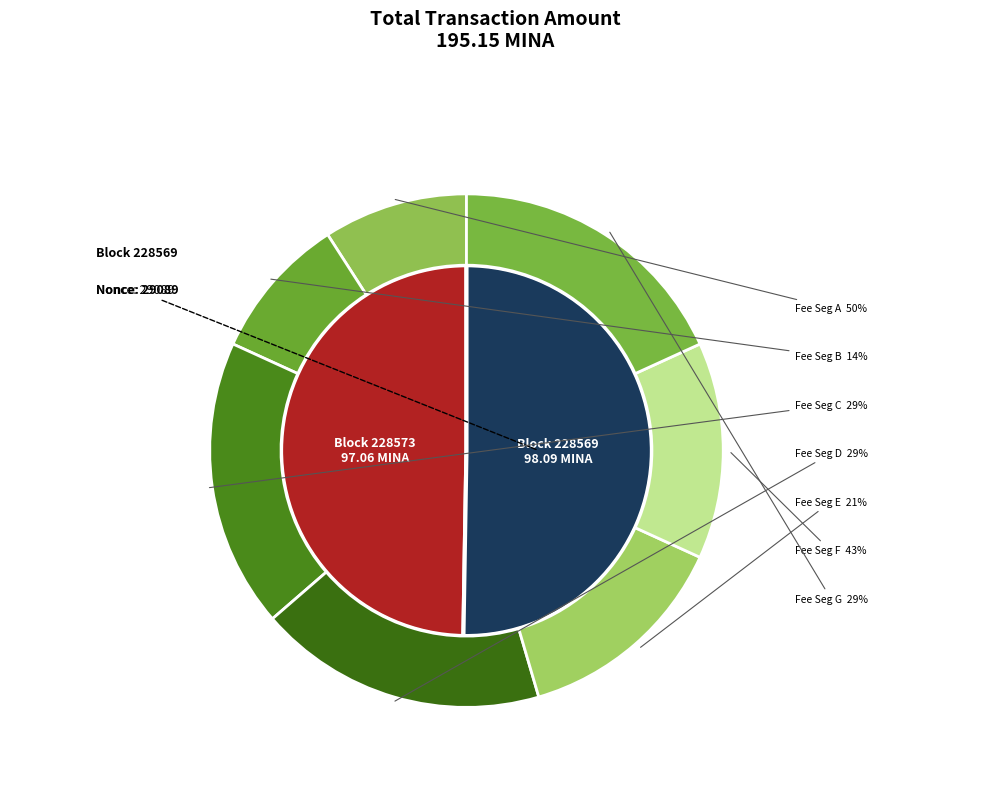

To the nearest percent, what is the average slice percentage?

50%